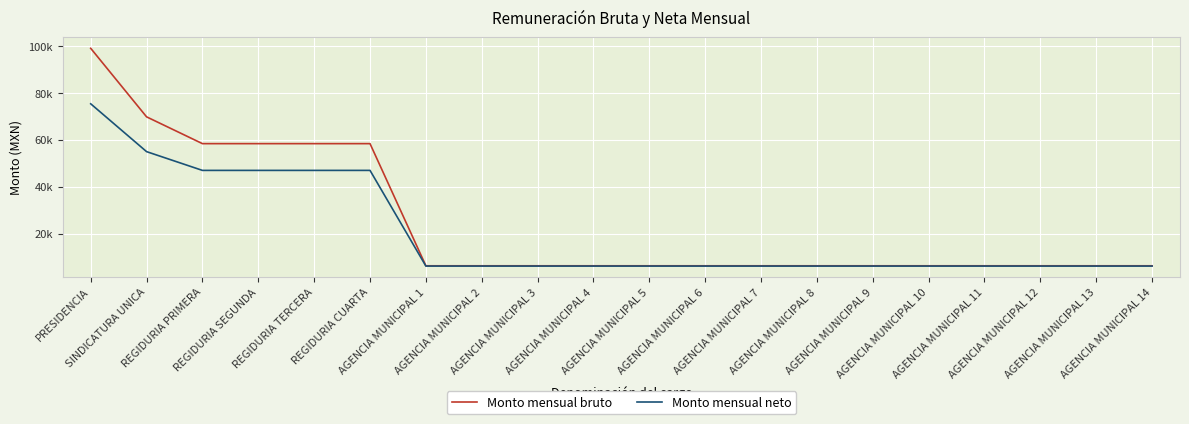

Rank the series by their maximum value, from lowest to highest.

Monto mensual neto, Monto mensual bruto